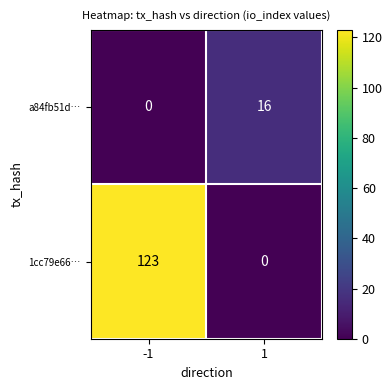

The value of a84fb51d… at -1 is -8. True or false?

False